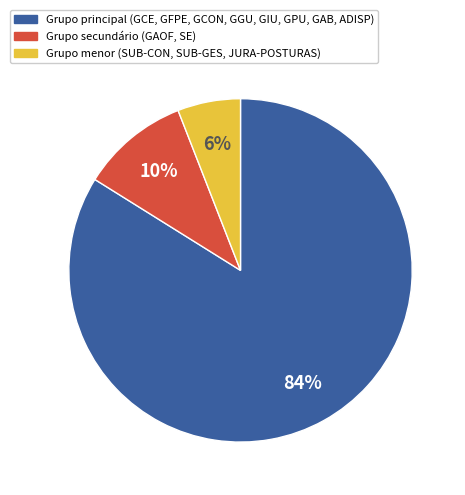

To the nearest percent, what is the average slice percentage?

33%